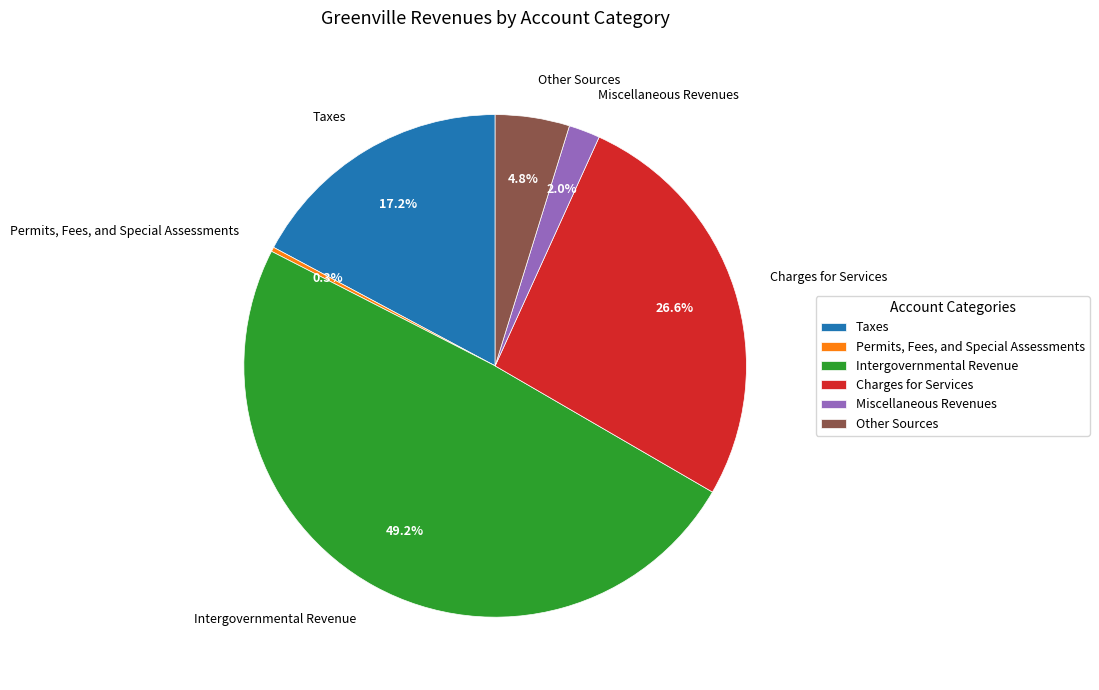

What percentage is NOT represented by Permits, Fees, and Special Assessments?

99.7%